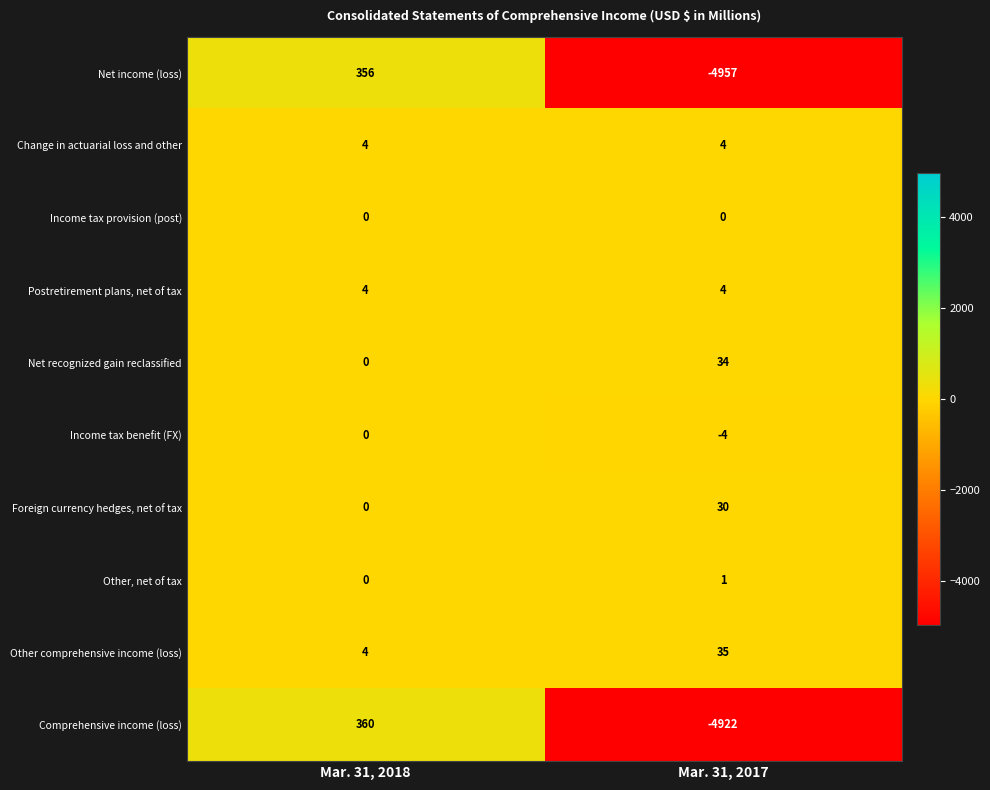

How many distinct data groups are displayed?

10